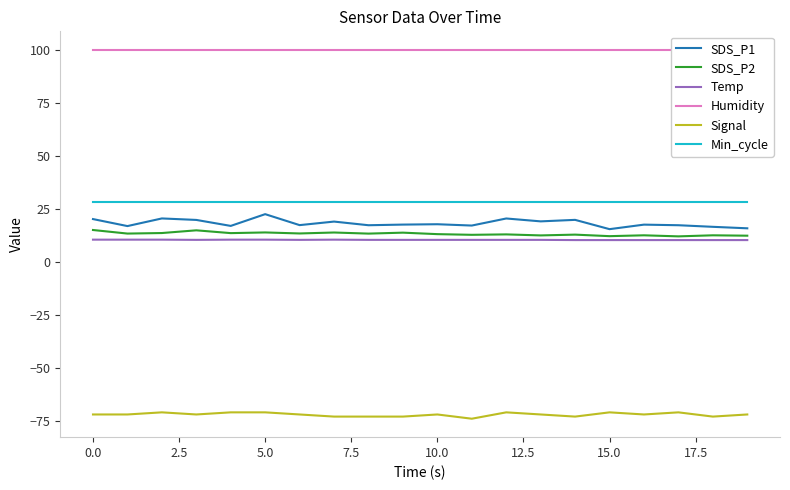

True or false: Min_cycle and Temp cross at least once.

False